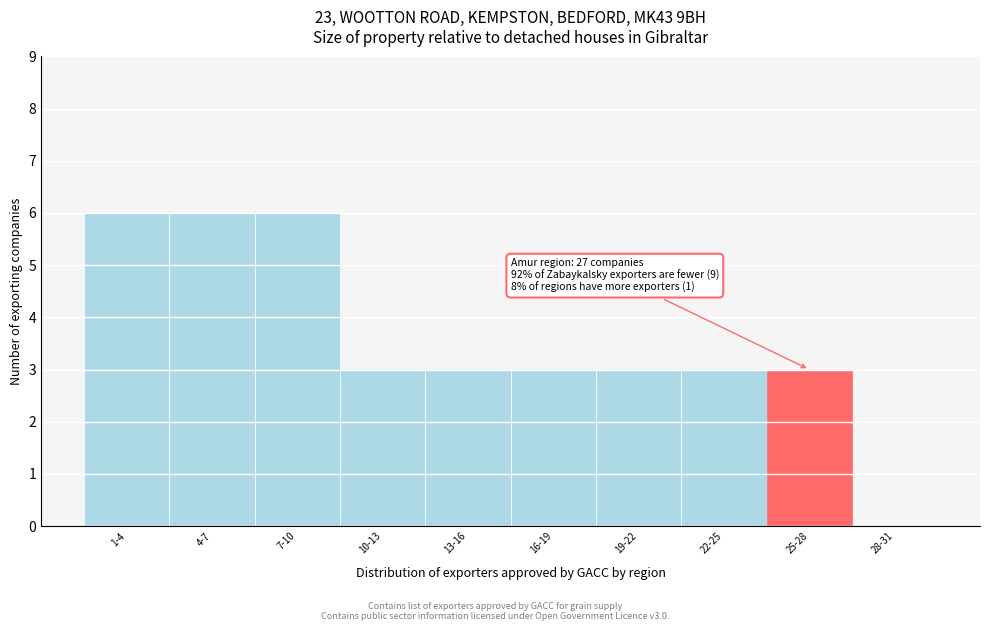

Reading left to right, list all the values displayed in this chart.

1-4=6	4-7=6	7-10=6	10-13=3	13-16=3	16-19=3	19-22=3	22-25=3	25-28=3	28-31=0